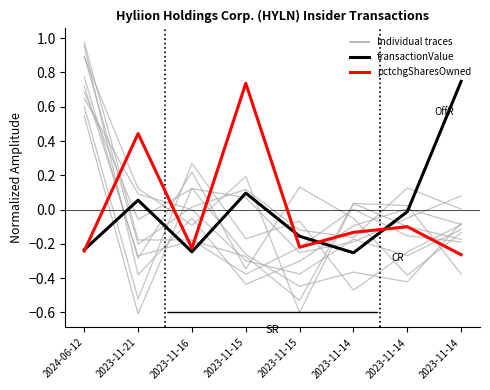

Is this an area chart (filled region under the line)?

No